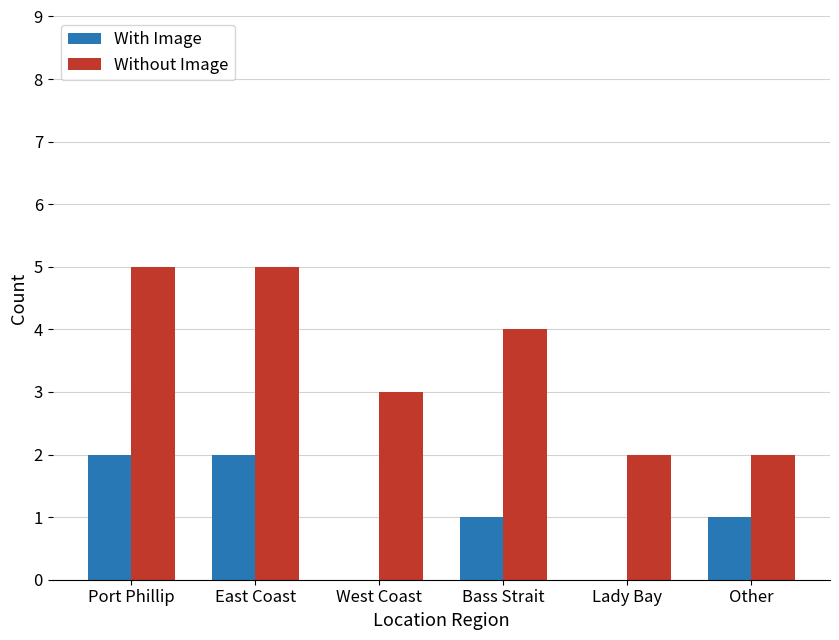

What is the sum of all With Image values?

6